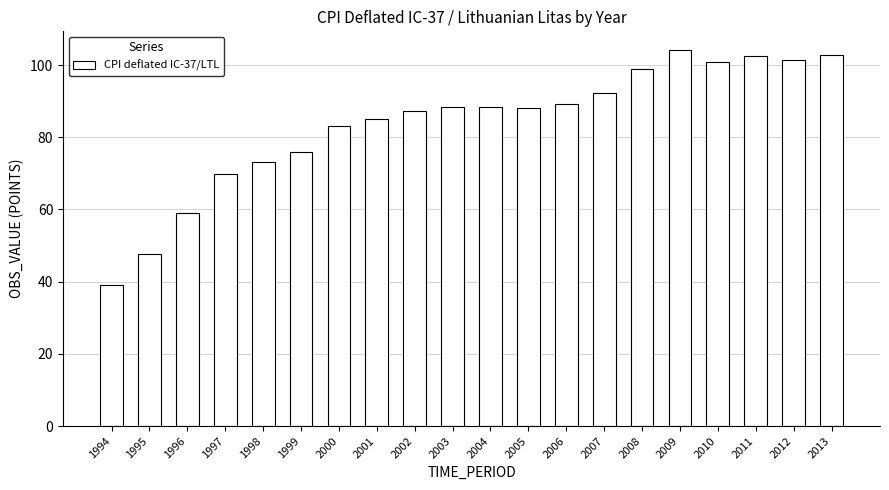

What is the difference between the values at 2008 and 2007?

6.5